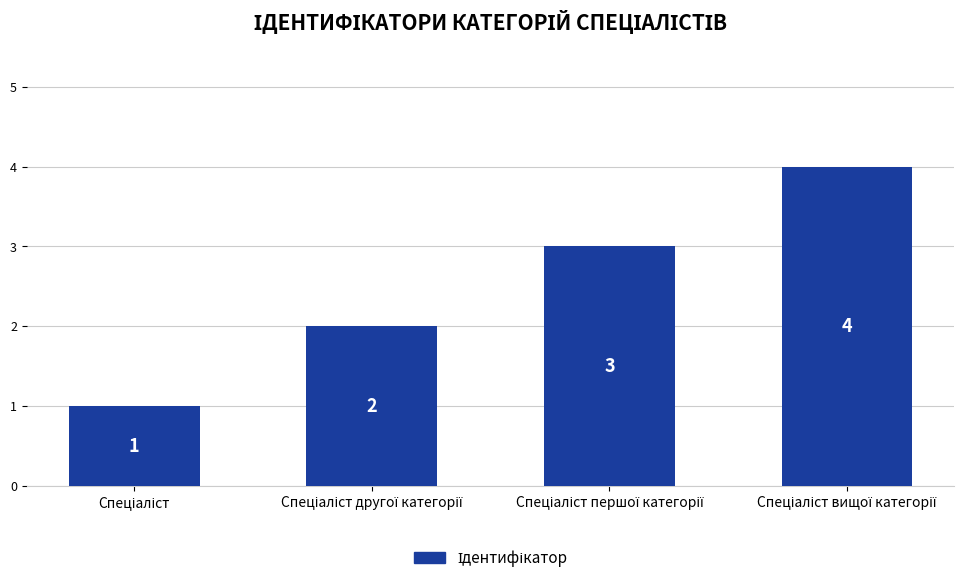

What is the value of the 3rd bar from the left?

3